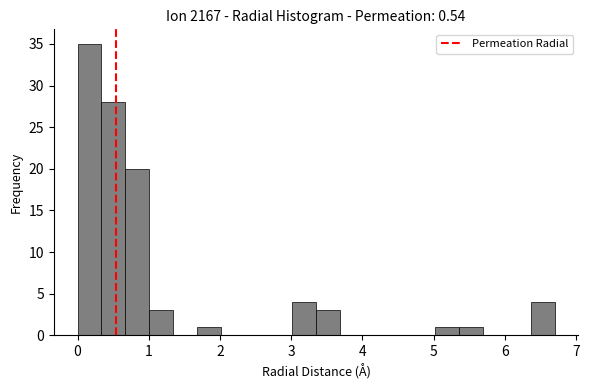

Read against the x-axis, roughly where is the centre of the tallest bar?

0.2